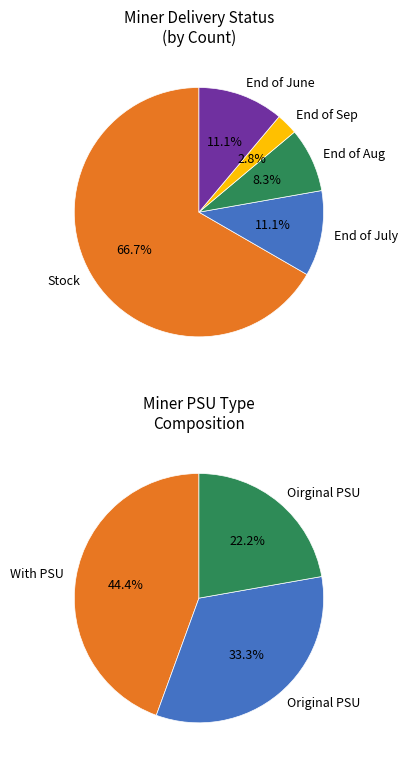

Count the number of slices in the pie.

5